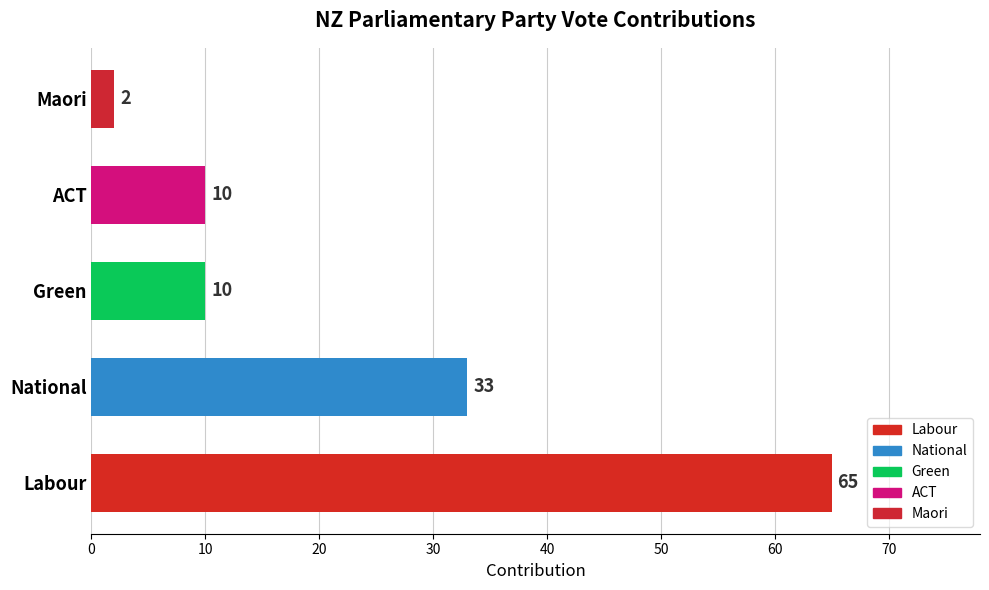

Reading bottom to top, transcribe all the data shown in this chart.

65	33	10	10	2